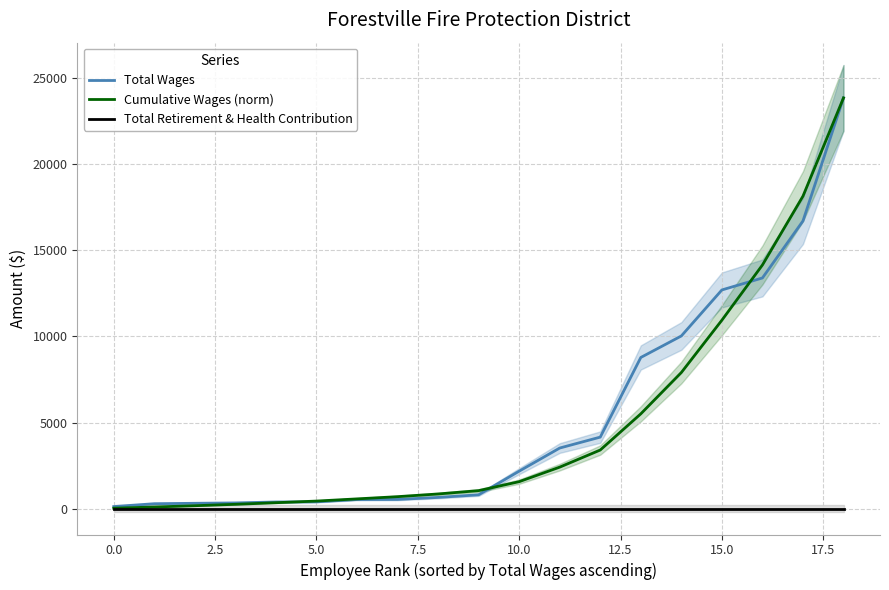

What are all the series names shown in the legend?

Total Wages, Cumulative Wages (norm), Total Retirement & Health Contribution